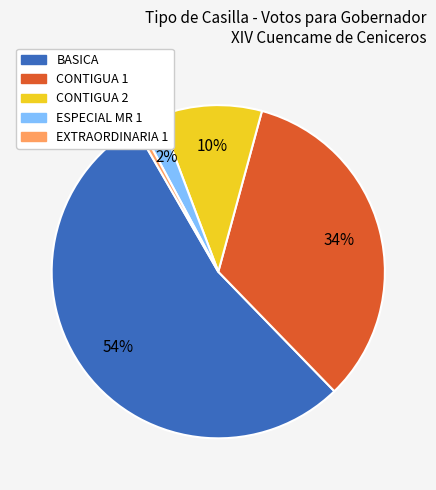

Combined, do EXTRAORDINARIA 1 and ESPECIAL MR 1 account for over 50%?

No